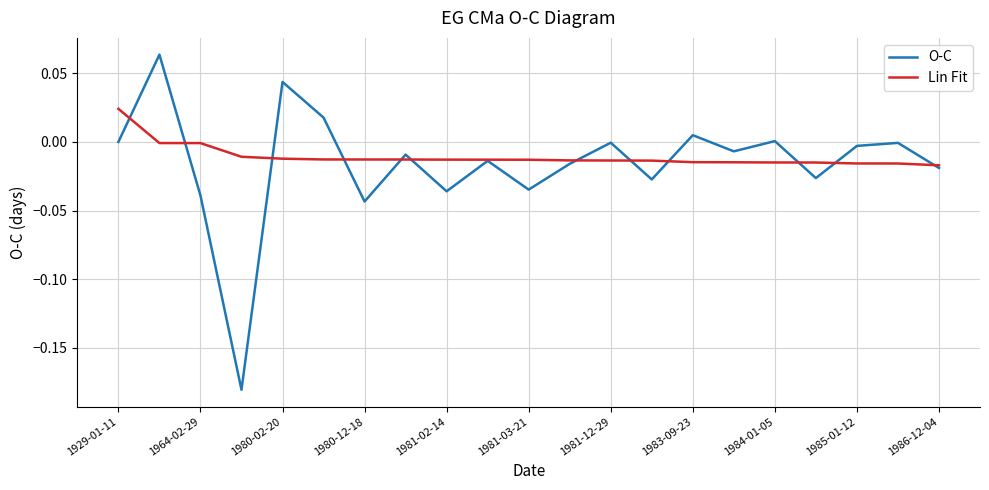

Rank the series by their maximum value, from lowest to highest.

Lin Fit, O-C